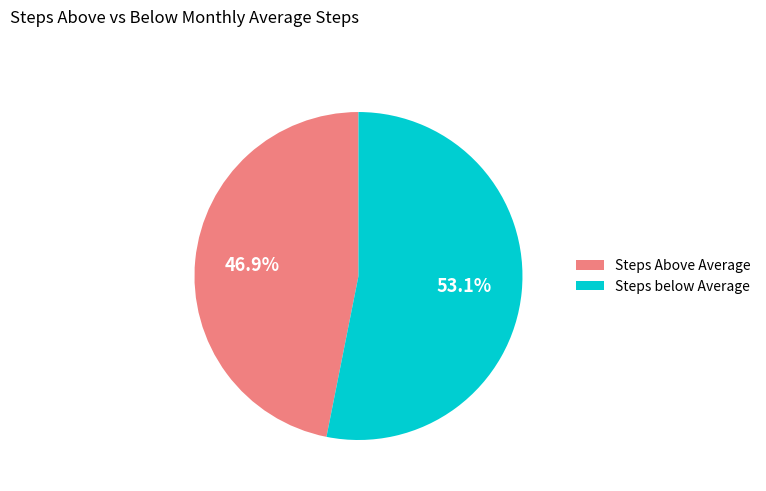

Count the number of slices in the pie.

2